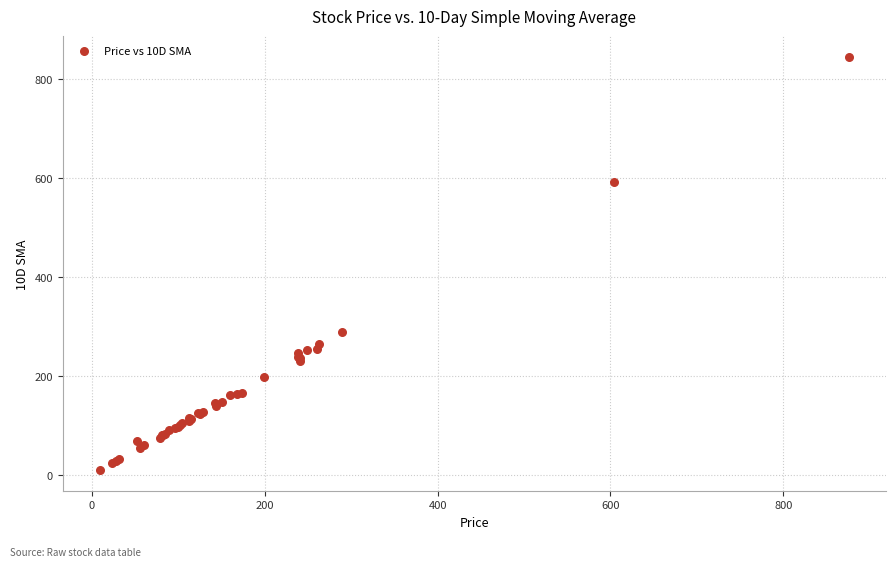

What Y value in the scatter plot is closest to 427?

288.2